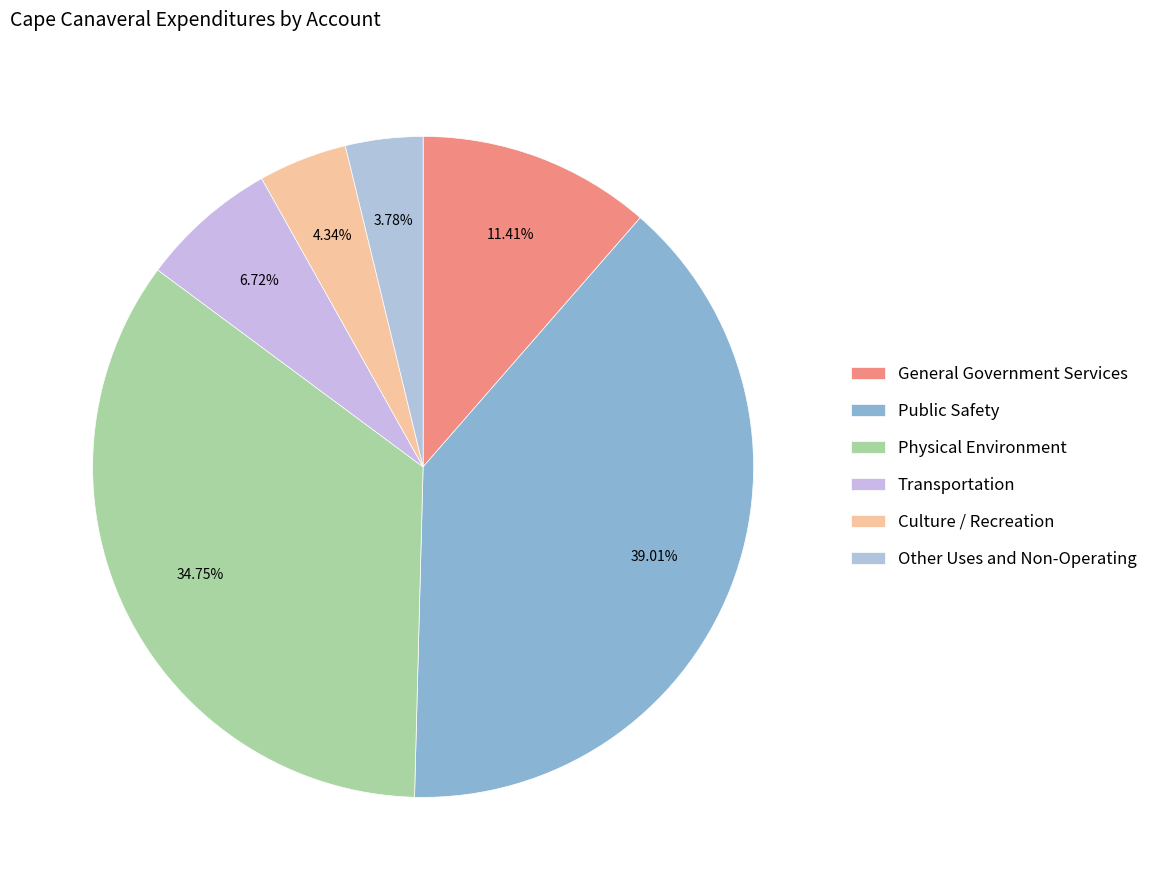

The General Government Services slice represents 11% of the pie. True or false?

True